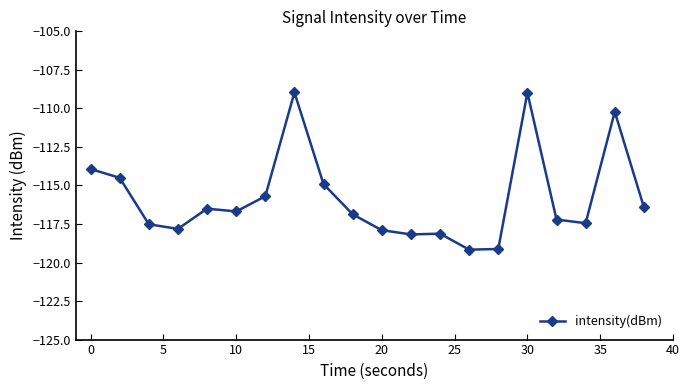

What is the greatest value displayed?

-109.0